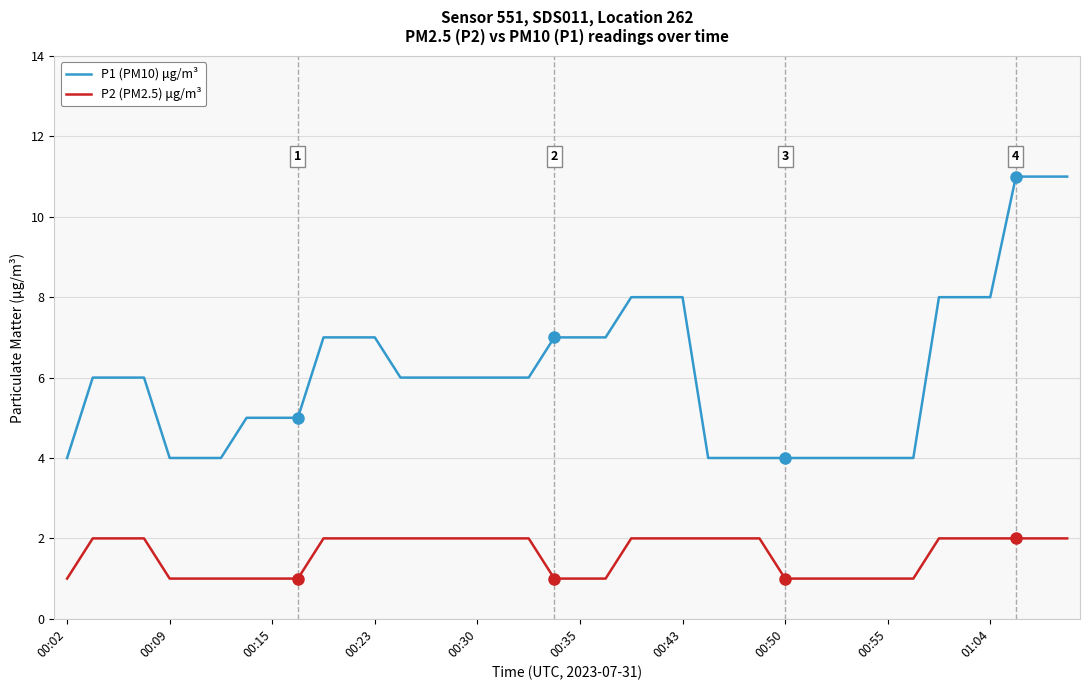

Is this an area chart (filled region under the line)?

No